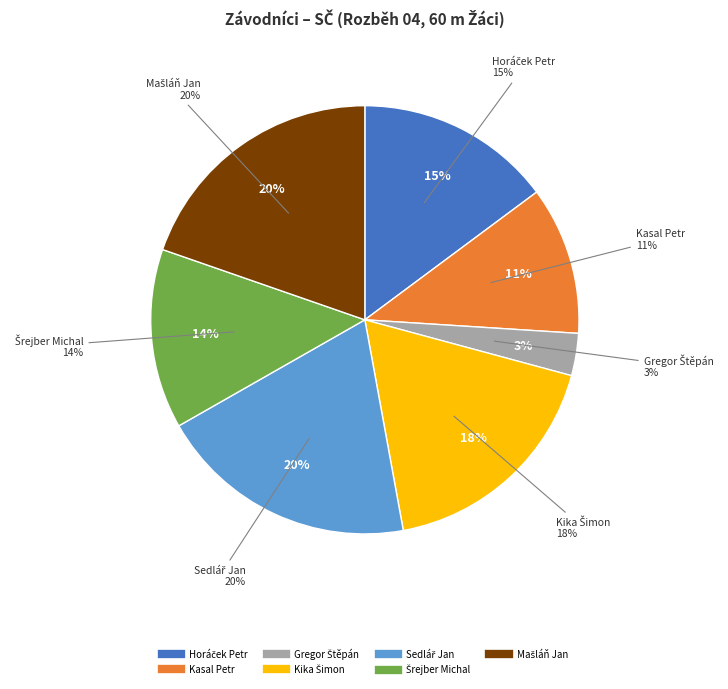

The Horáček Petr slice represents 15% of the pie. True or false?

True